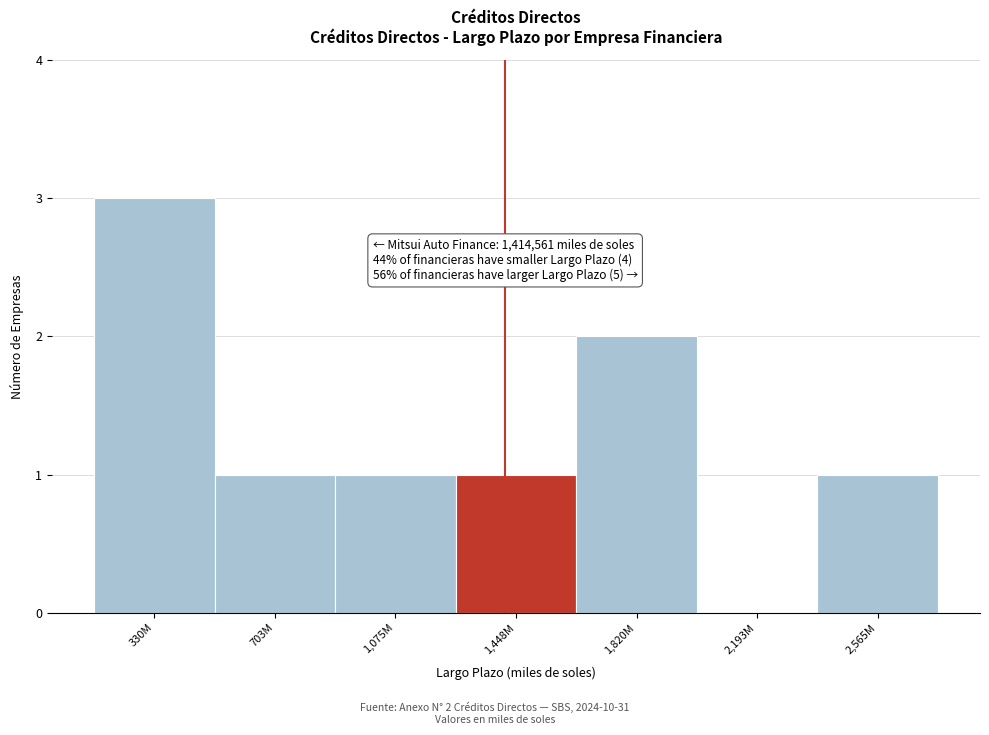

Reading left to right, what are all the values shown in this chart?

330M=3	703M=1	1,075M=1	1,448M=1	1,820M=2	2,193M=0	2,565M=1